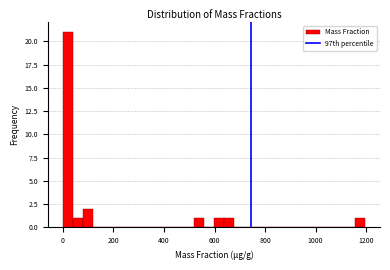

Around what value on the x-axis is the tallest bar? Give the approximate position of its centre, as read against the axis.

20